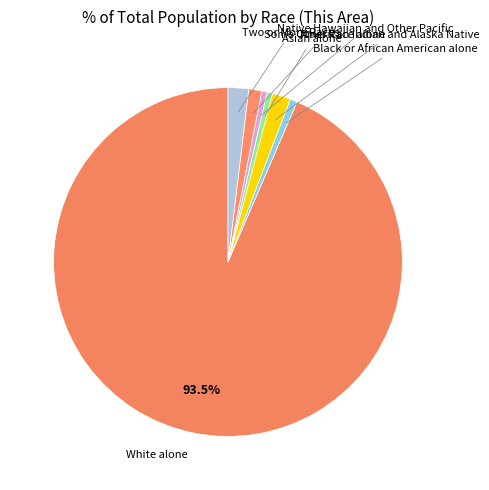

How many segments does this pie chart have?

7